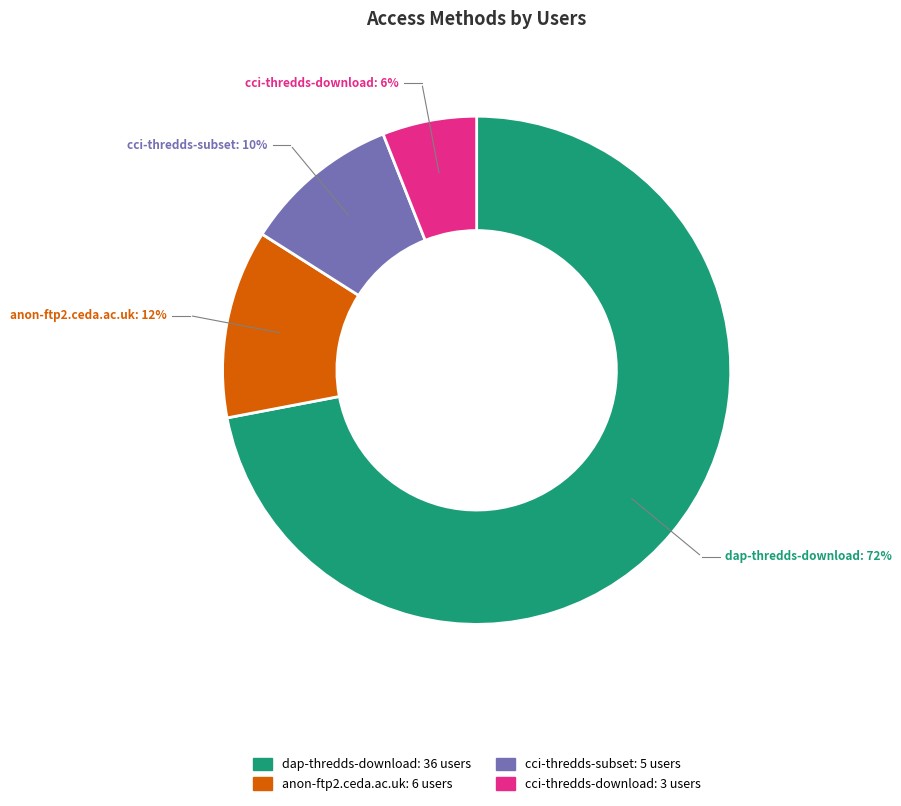

Which has a higher value, cci-thredds-subset or cci-thredds-download?

cci-thredds-subset